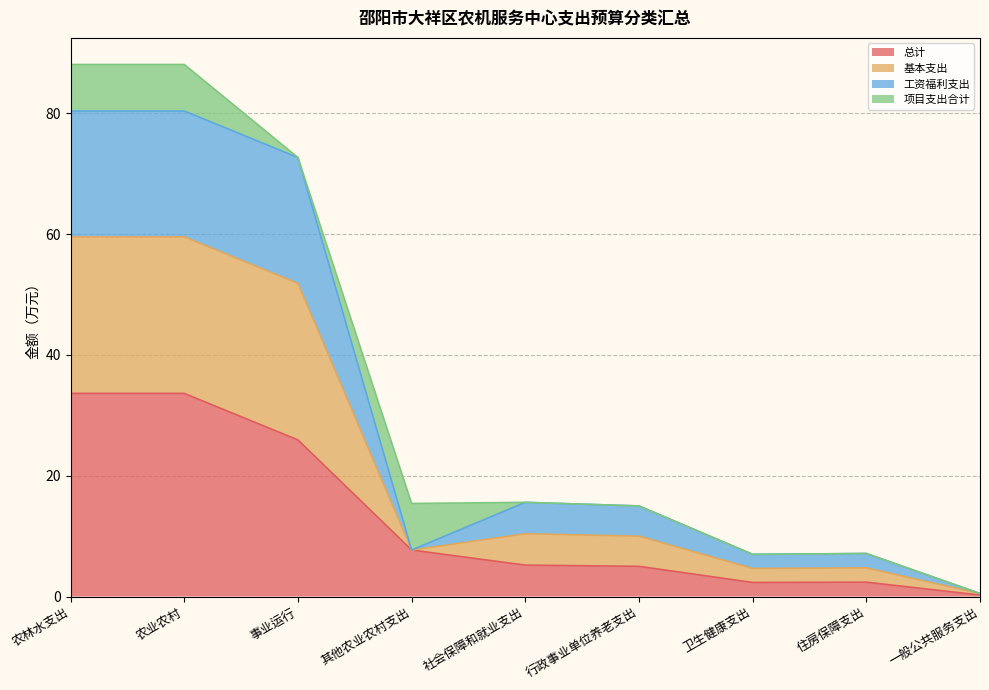

Which category has the highest value across all series?

农林水支出